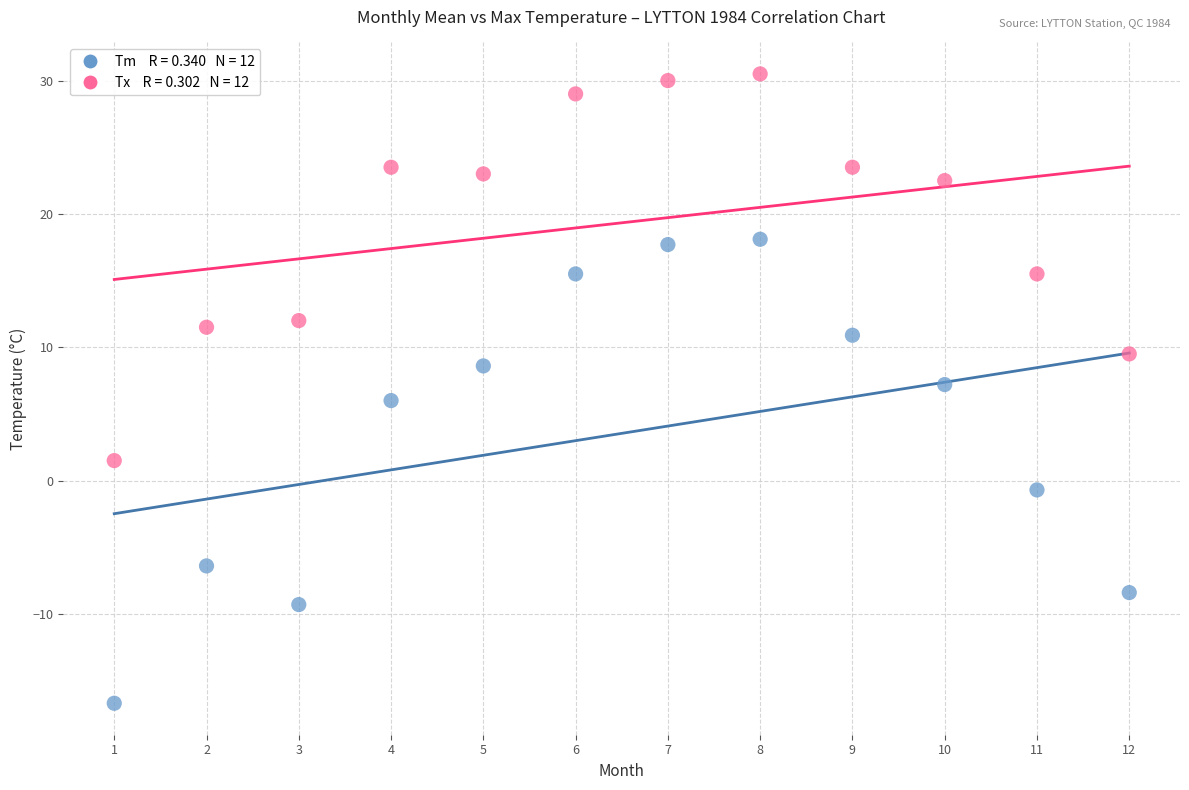

Across all data points, what is the range of Y values (max minus min)?

47.2